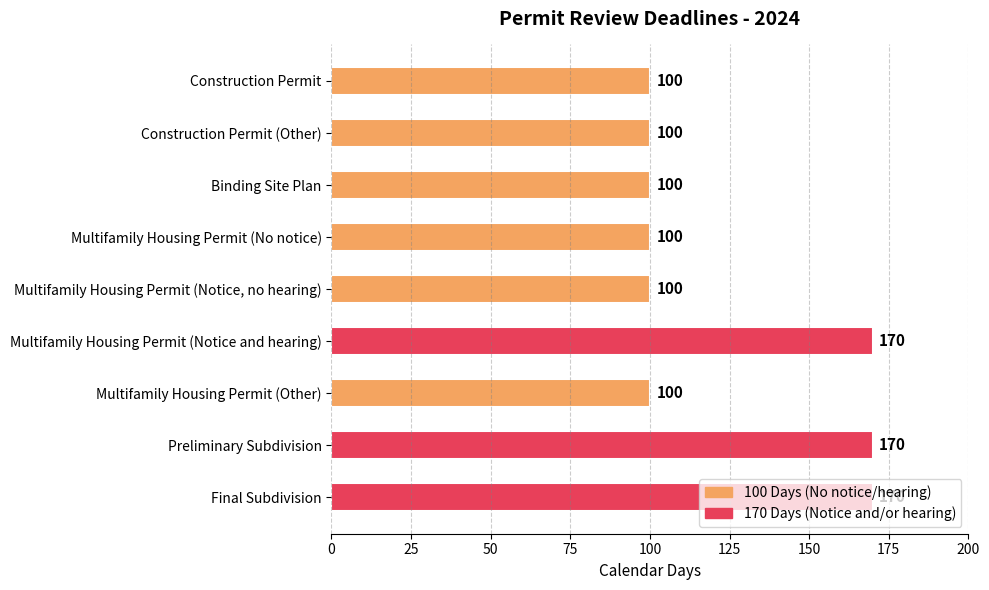

What is the label of the 5th bar from the bottom?

Multifamily Housing Permit (Notice, no hearing)